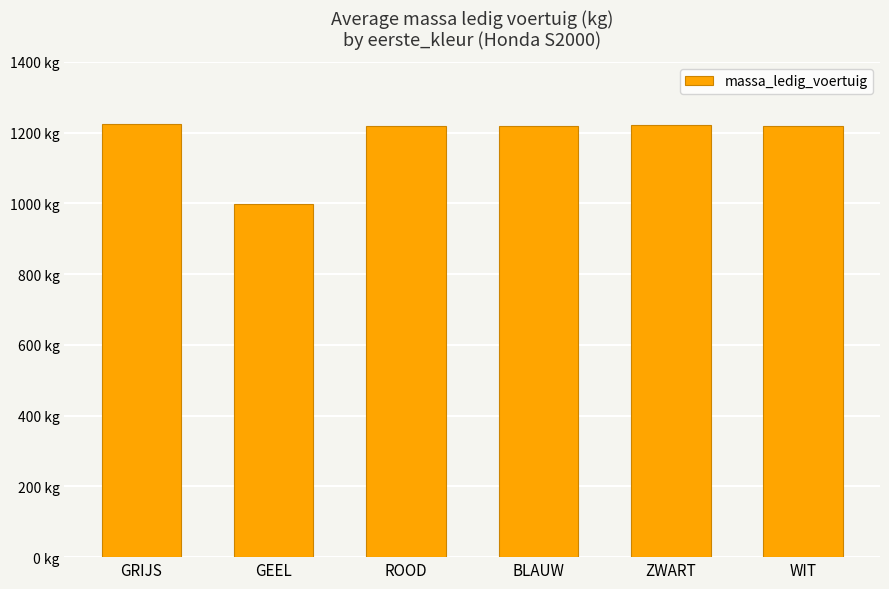

Rank the categories by value from lowest to highest.

GEEL, ROOD, BLAUW, WIT, ZWART, GRIJS